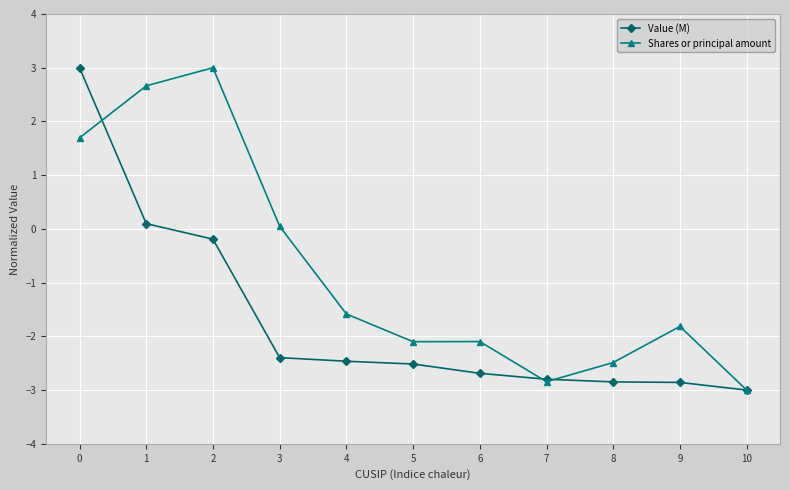

What is the average value of the Value (M) series?

-1.7